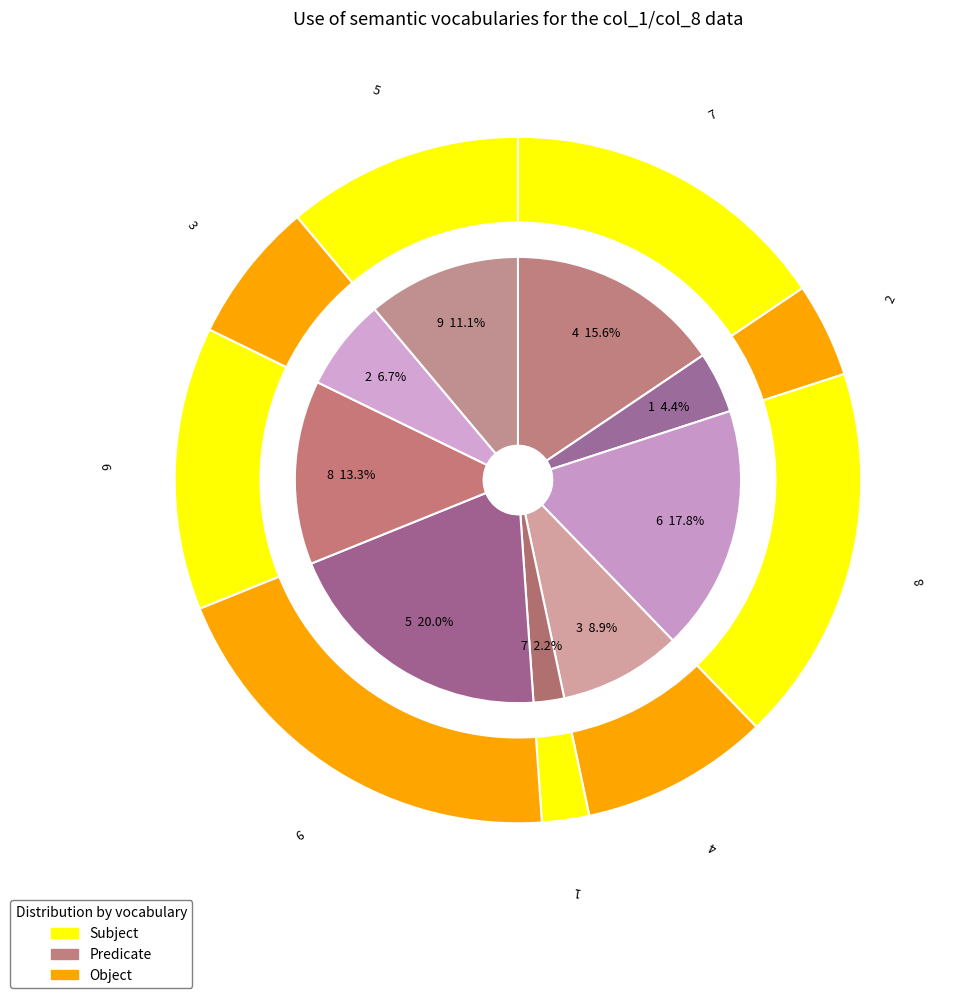

What percentage do 6 and 8 together represent?

31.1%